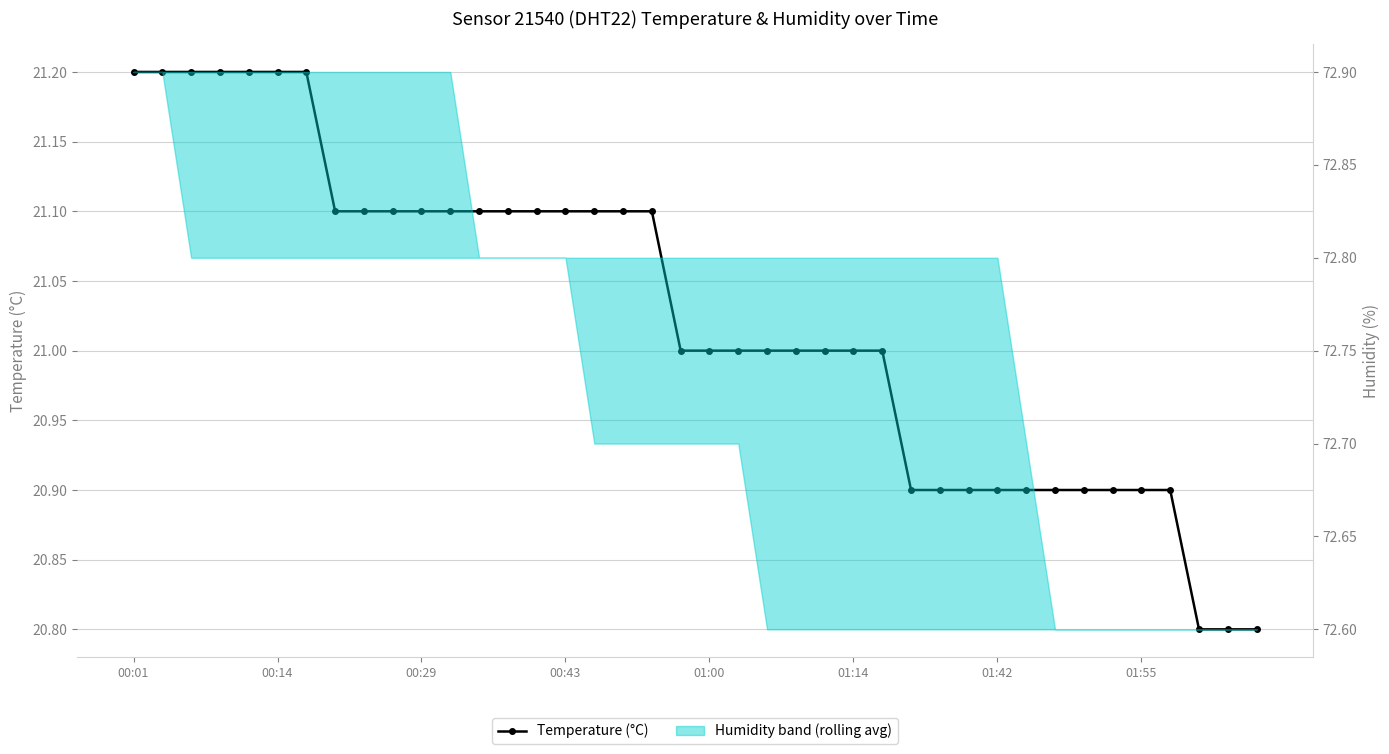

The value at 32 is 6.7. True or false?

False